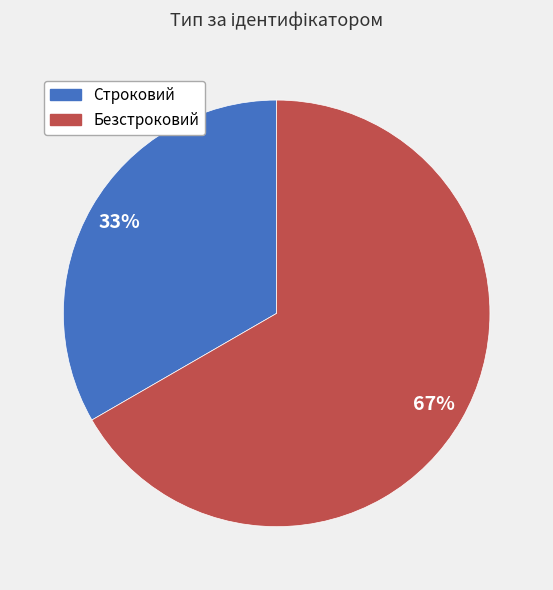

To the nearest percent, what is the combined percentage of Строковий and Безстроковий?

100%